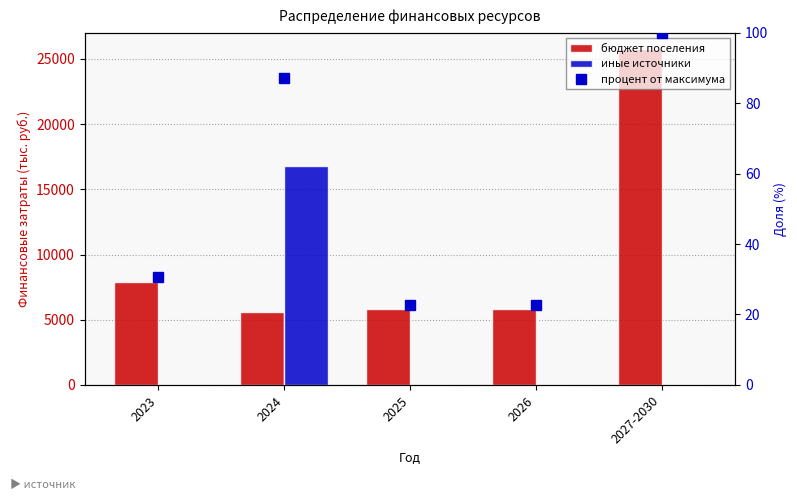

At which category is the sum across all series the highest?

2027-2030